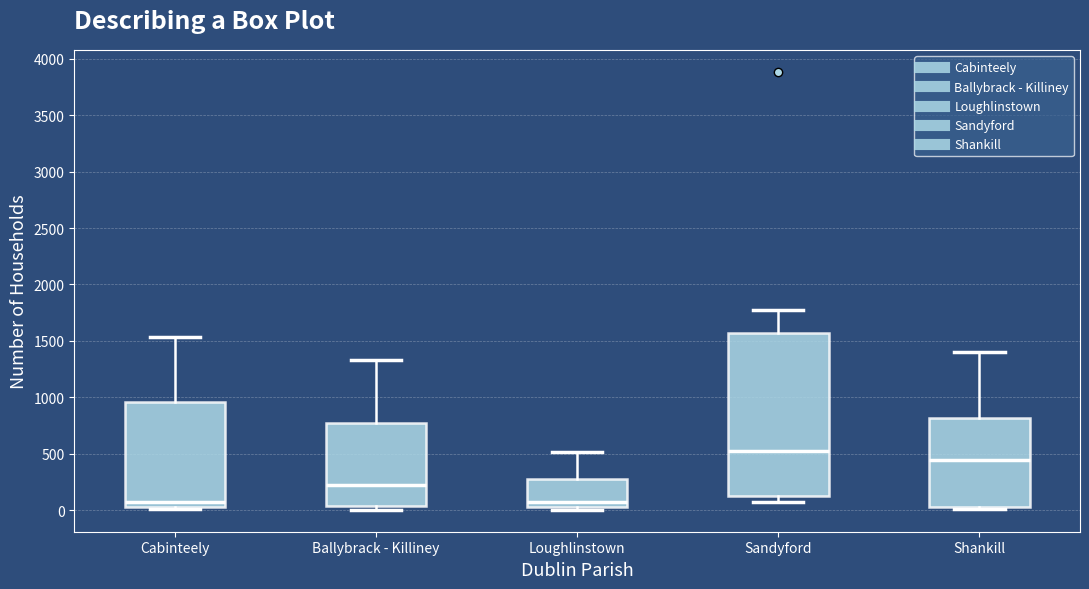

Reading left to right, read every box against the y-axis: the position of its median line, the range the box covers, and the ends of its whiskers. The values are not printed on the chart, so give them approximately, as read against the axis.

Cabinteely: median 100, box 50 to 950, whiskers 0 to 1550
Ballybrack - Killiney: median 200, box 50 to 800, whiskers 0 to 1350
Loughlinstown: median 100, box 50 to 250, whiskers 0 to 500
Sandyford: median 550, box 150 to 1550, whiskers 50 to 1750
Shankill: median 450, box 50 to 800, whiskers 0 to 1400